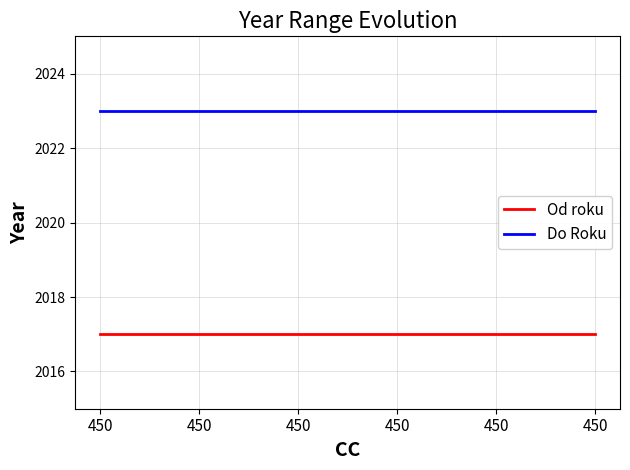

Reading left to right, extract all data points from this chart.

Od roku: 2017	2017	2017	2017	2017	2017
Do Roku: 2023	2023	2023	2023	2023	2023